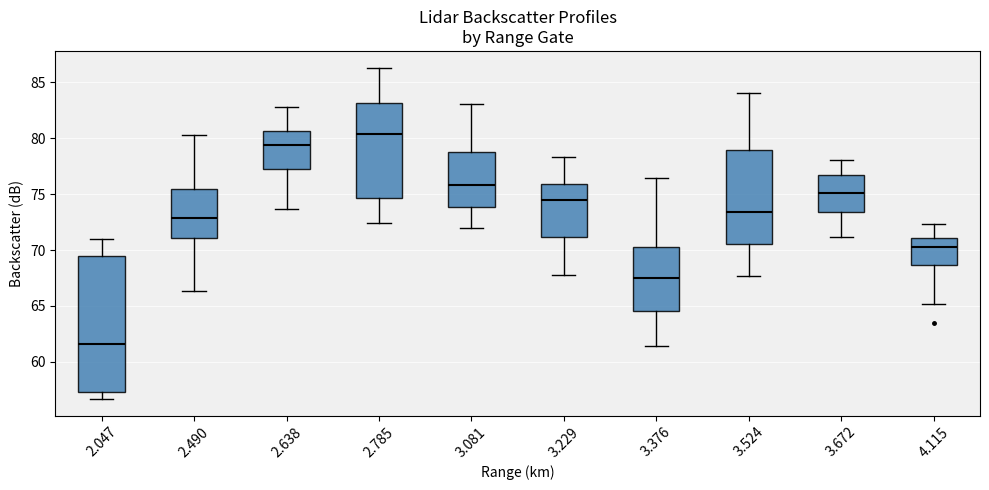

Where does the lower whisker of the box at x = 3.376 end on the y-axis? The values are not printed on the chart, so give them approximately, as read against the axis.

61.5